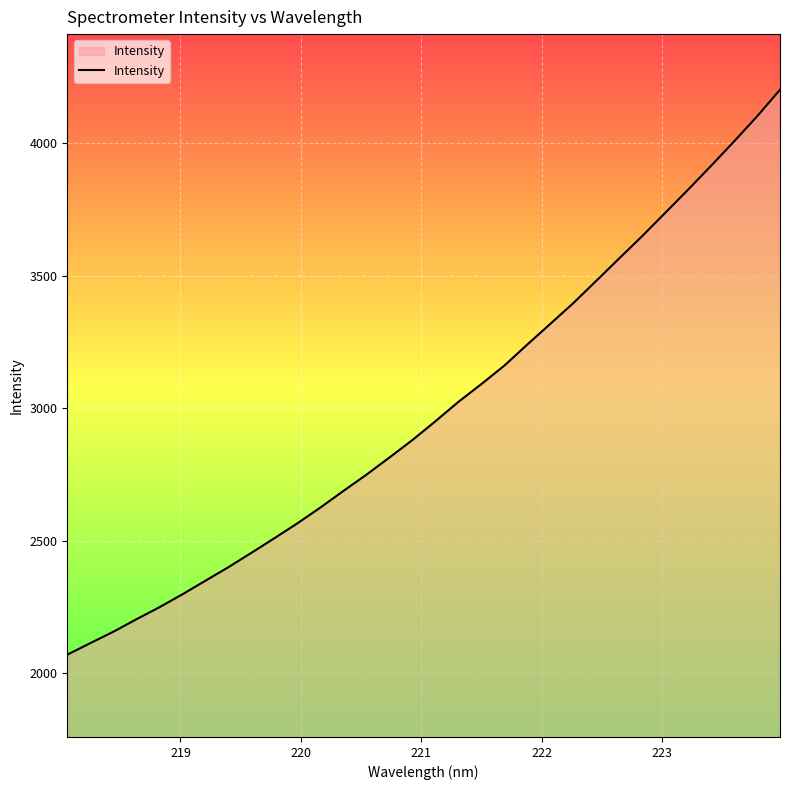

What is the difference between the maximum and minimum values?

2131.5